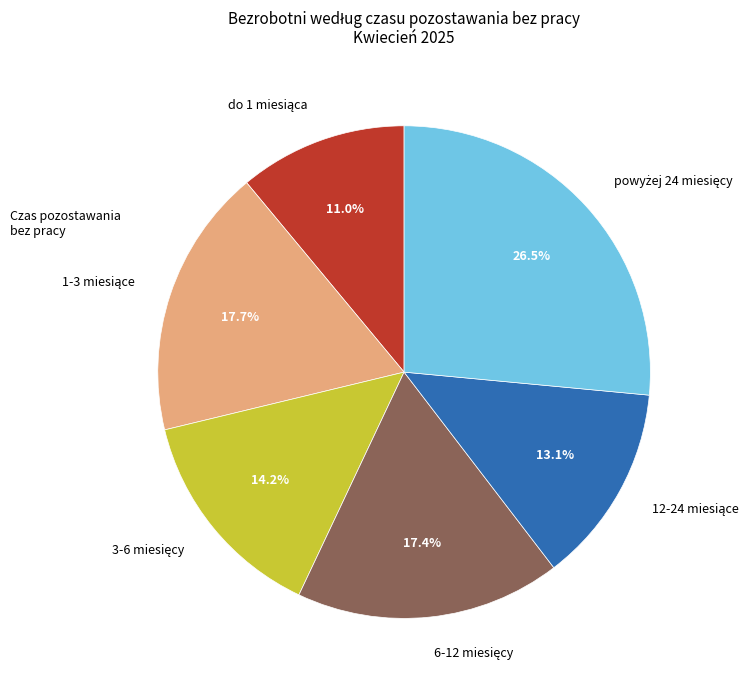

Is there any slice that represents more than half of the pie?

No